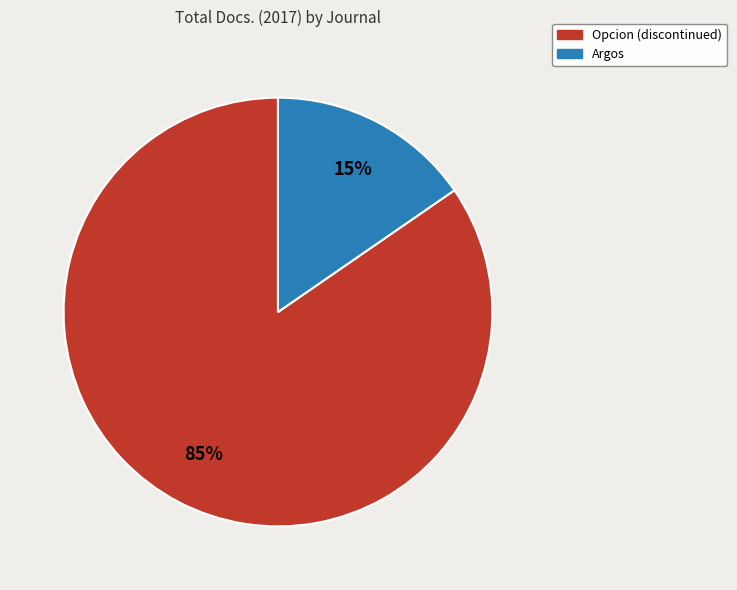

How many segments does this pie chart have?

2